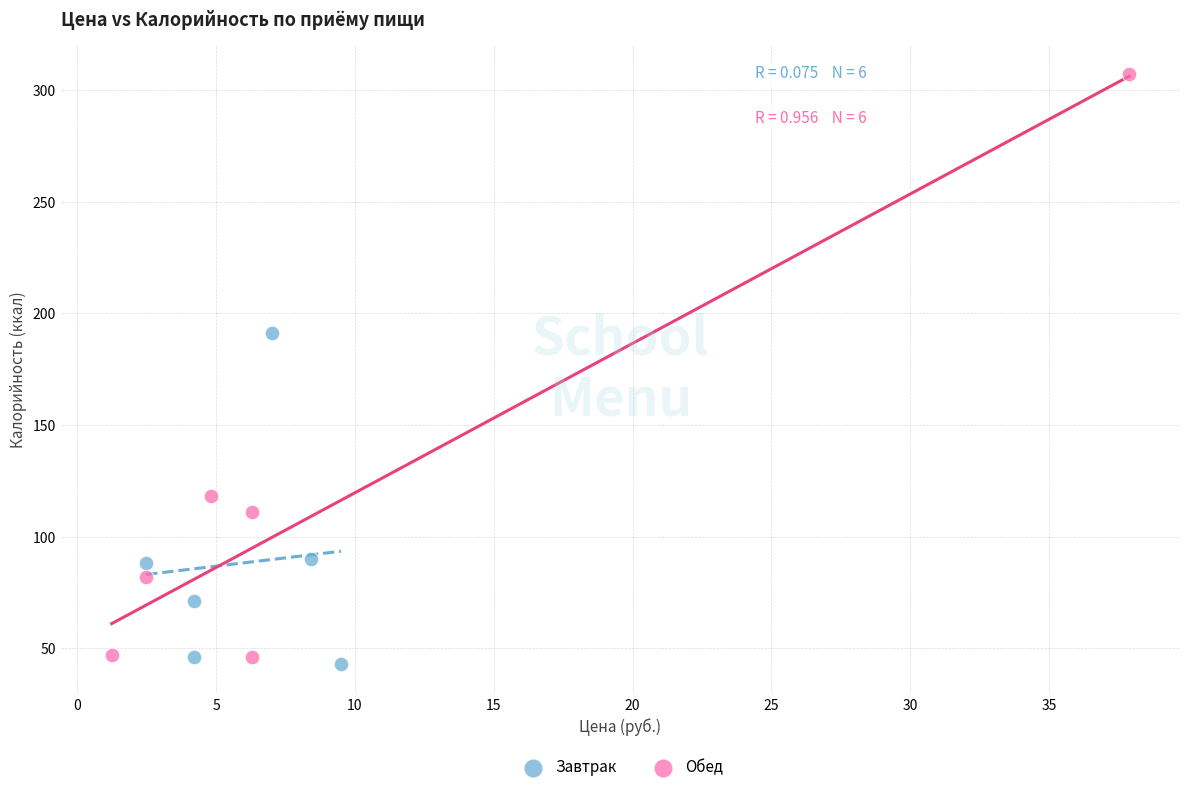

Which series reaches the maximum Y coordinate?

Обед